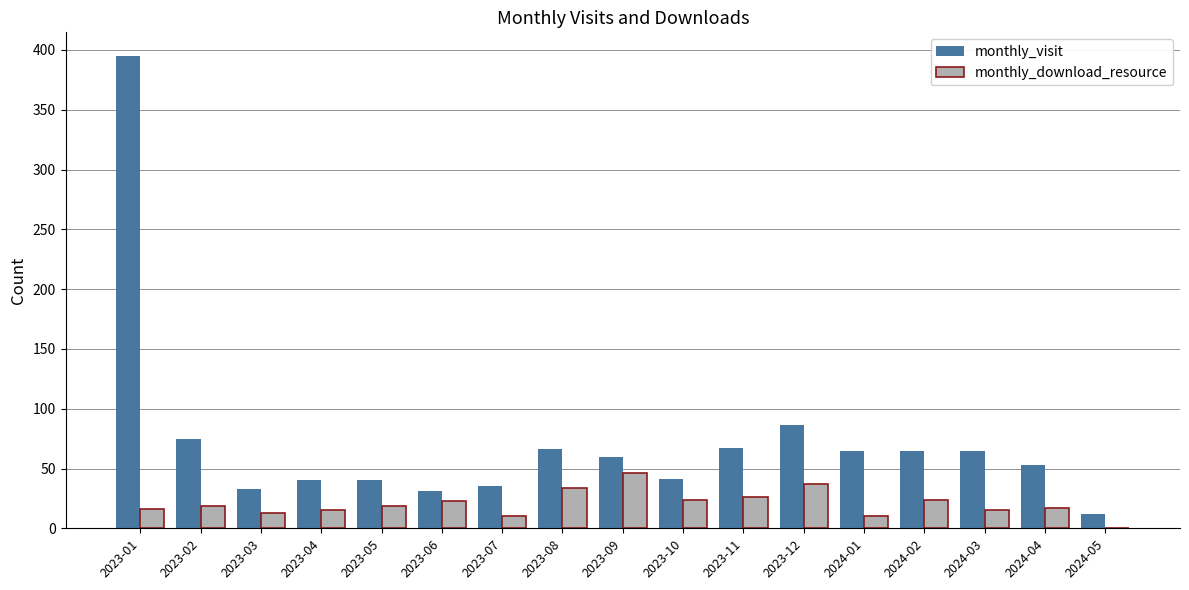

Which series changed the most between 2023-03 and 2023-08?

monthly_visit